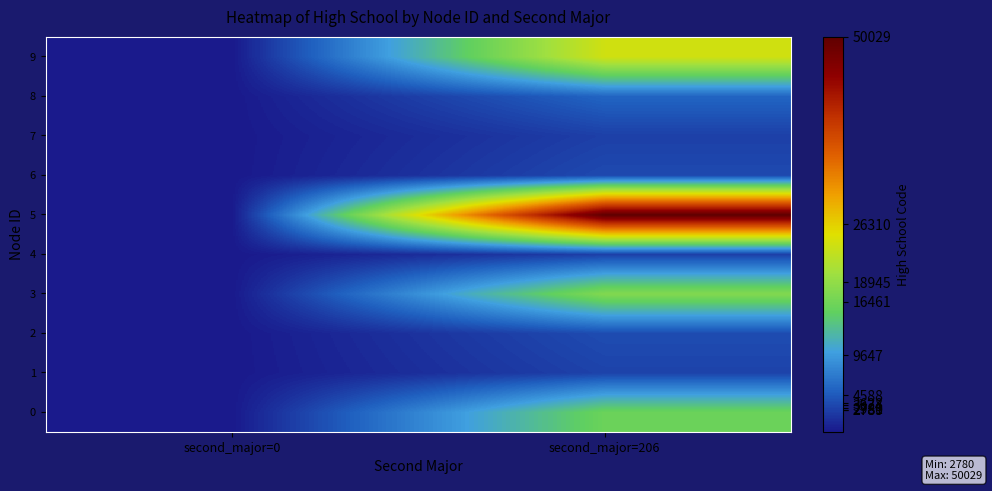

At which category is the sum across all series the highest?

second_major=206